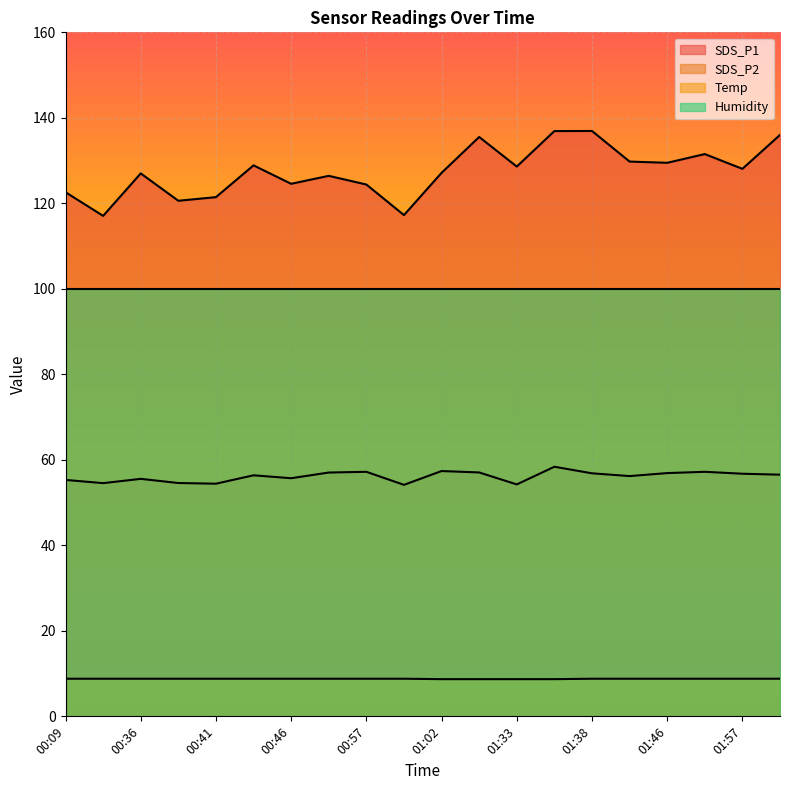

What are all the series names shown in the legend?

SDS_P1, SDS_P2, Temp, Humidity